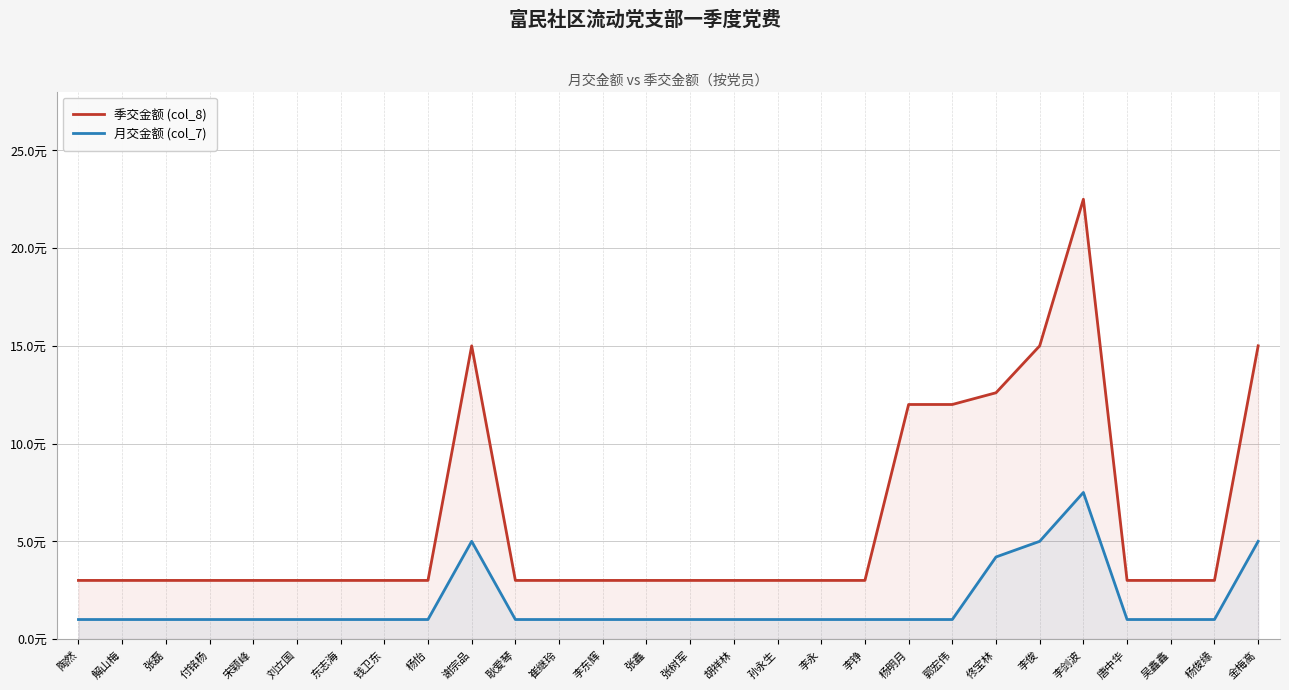

Rank the series at 刘立国 from lowest to highest value.

月交金额 (col_7), 季交金额 (col_8)